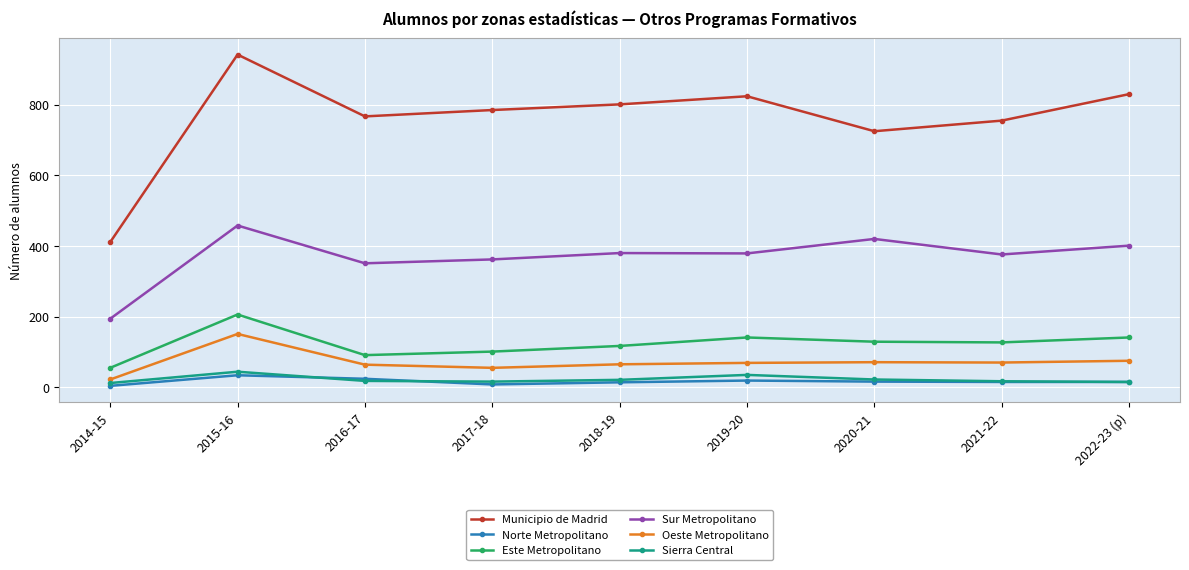

What is the label of the 7th point from the left?

2020-21